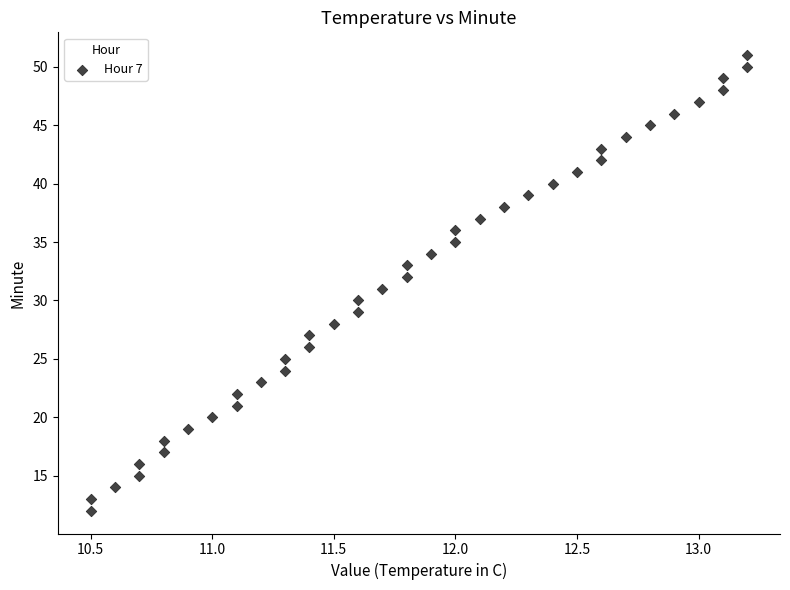

What is the range of Y values (max minus min)?

39